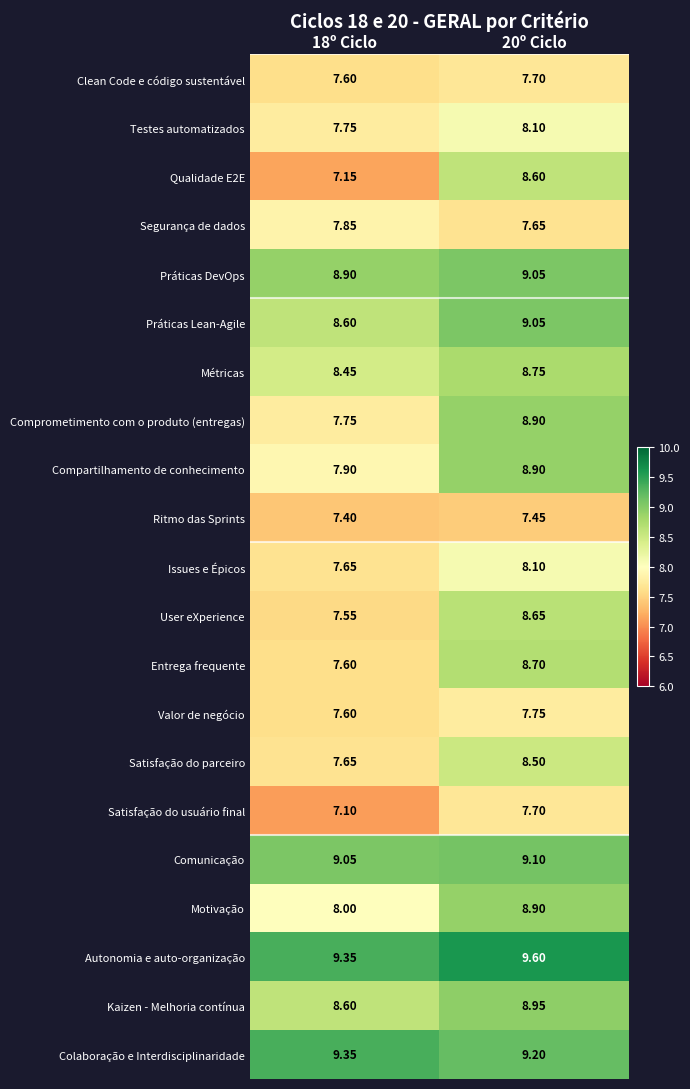

Is the value of Segurança de dados at 18º Ciclo greater than the value of Valor de negócio at 20º Ciclo?

Yes